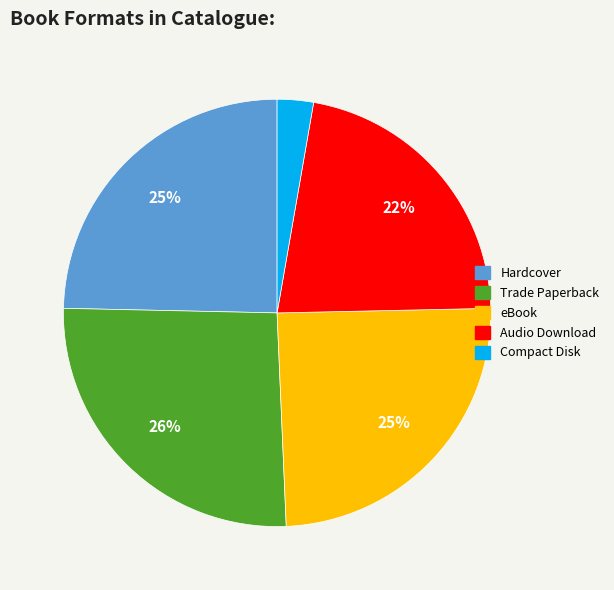

Which has a higher value, Compact Disk or Hardcover?

Hardcover